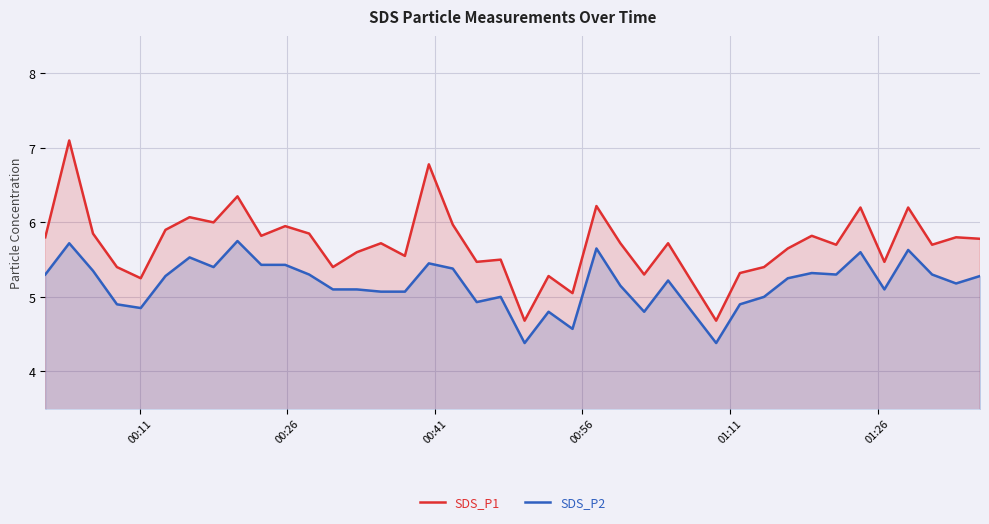

True or false: SDS_P2 and SDS_P1 intersect in this chart.

False